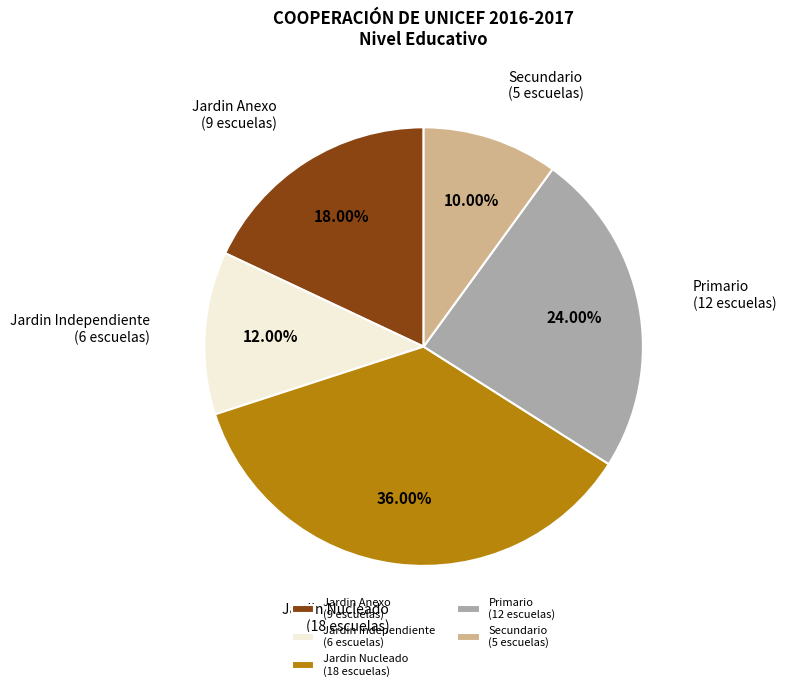

Is there a majority slice in this chart?

No